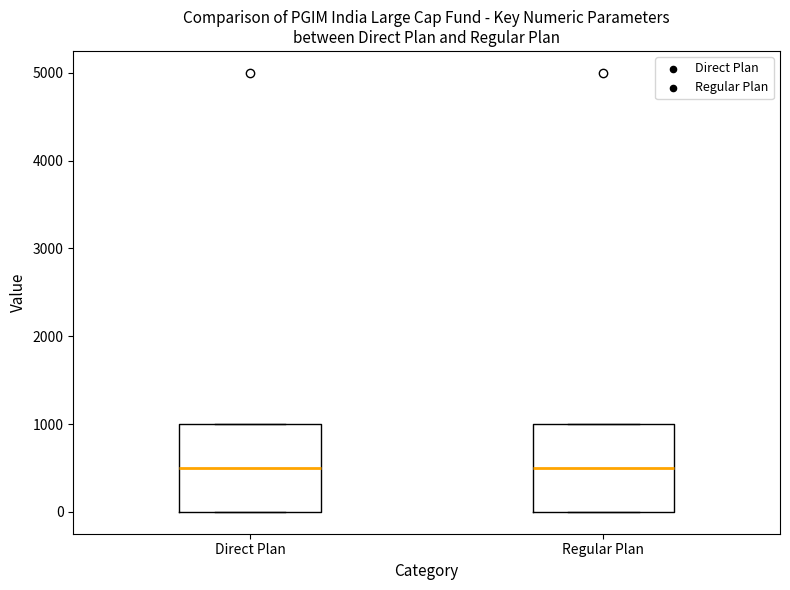

Where does the median line of the box for Direct Plan sit on the y-axis? The values are not printed on the chart, so give them approximately, as read against the axis.

500